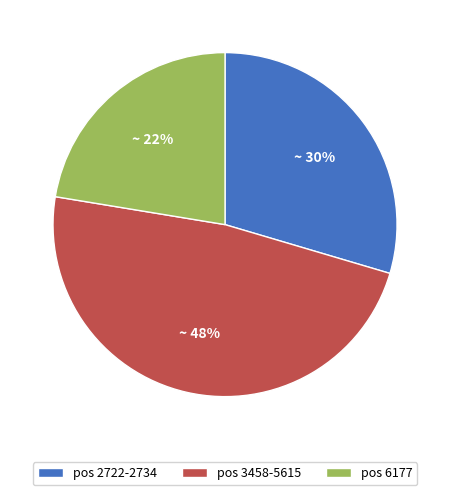

Is it true that pos 6177 is 22% of the pie?

True